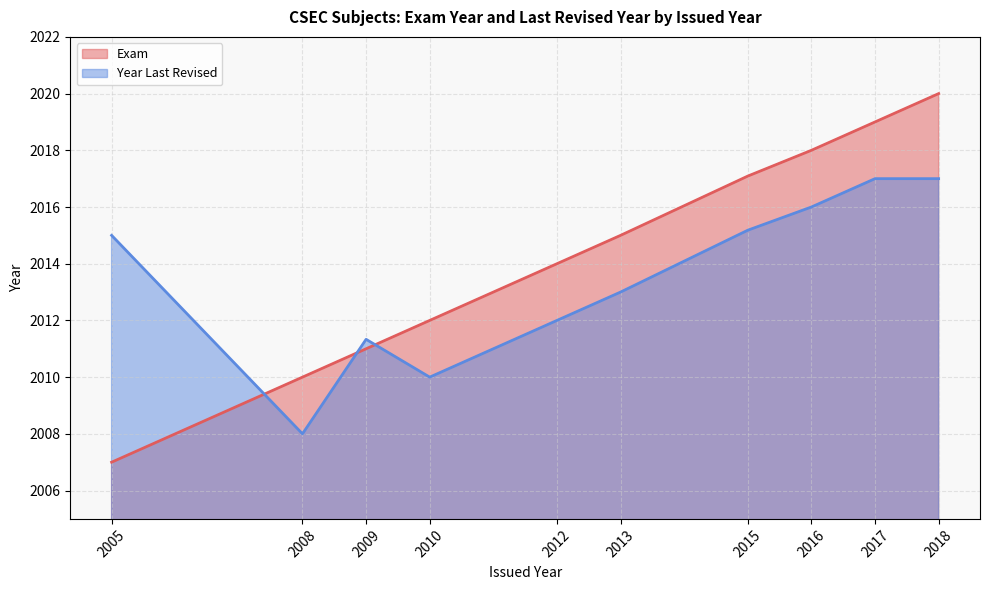

After their last crossing, which series has the higher values: Year Last Revised or Exam?

Exam